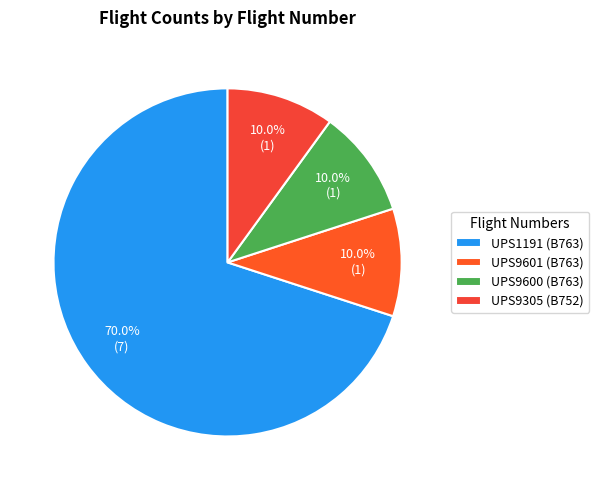

How many segments does this pie chart have?

4